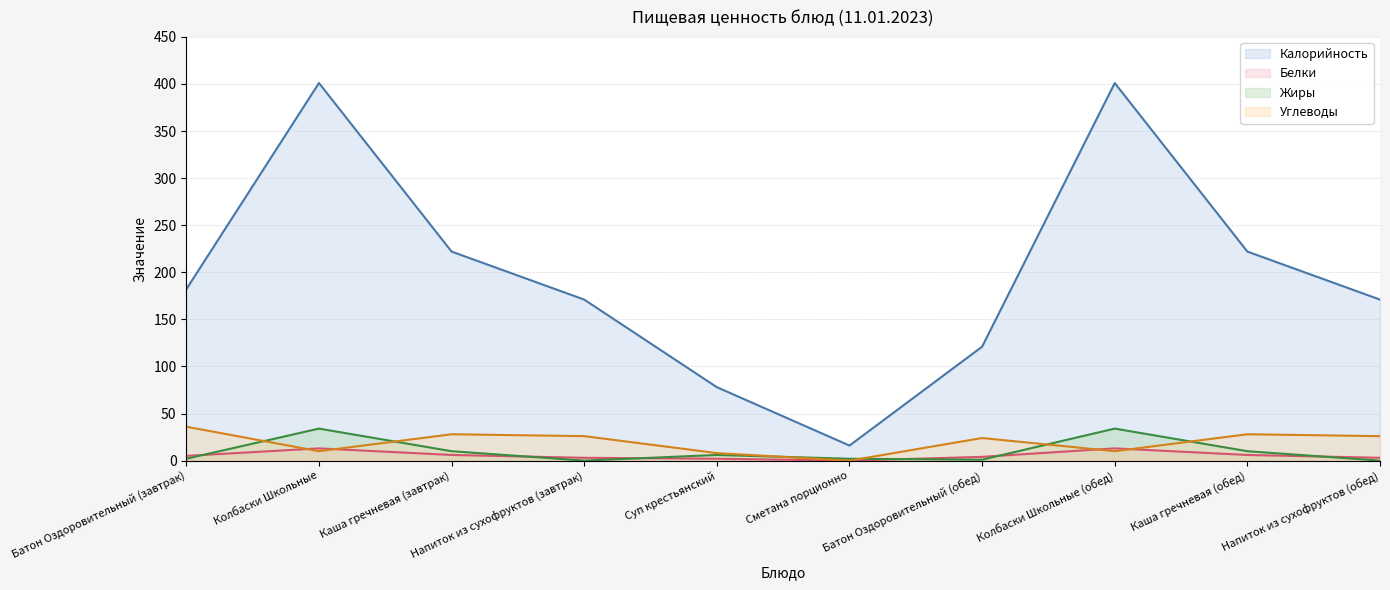

True or false: Жиры has more than 1 points higher than both neighbors.

True